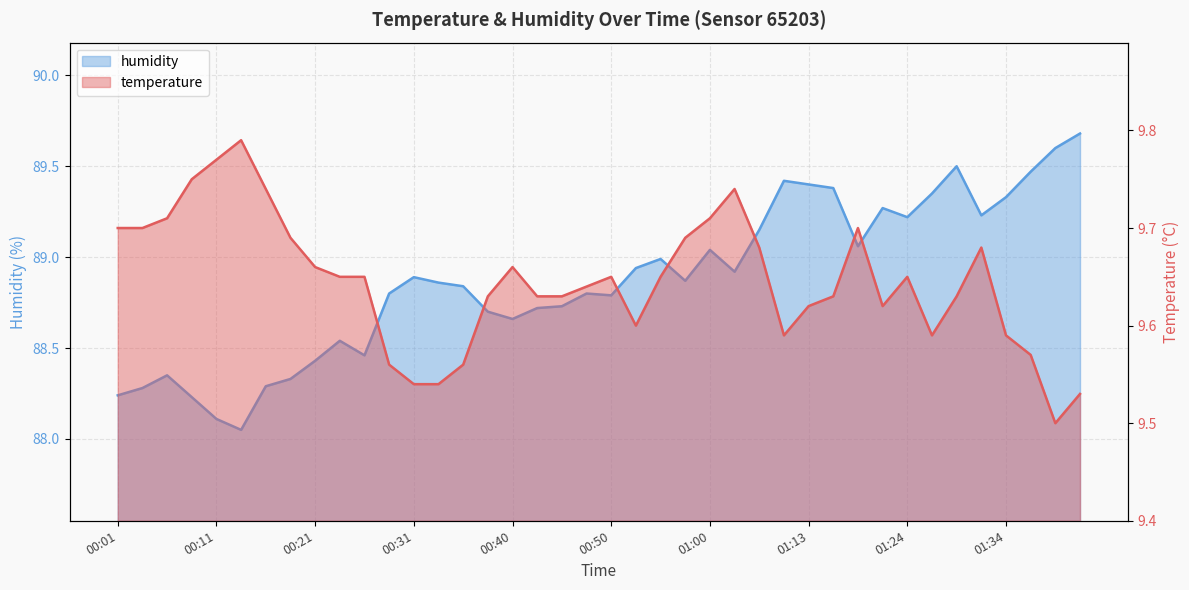

How many lines are shown in the chart?

2